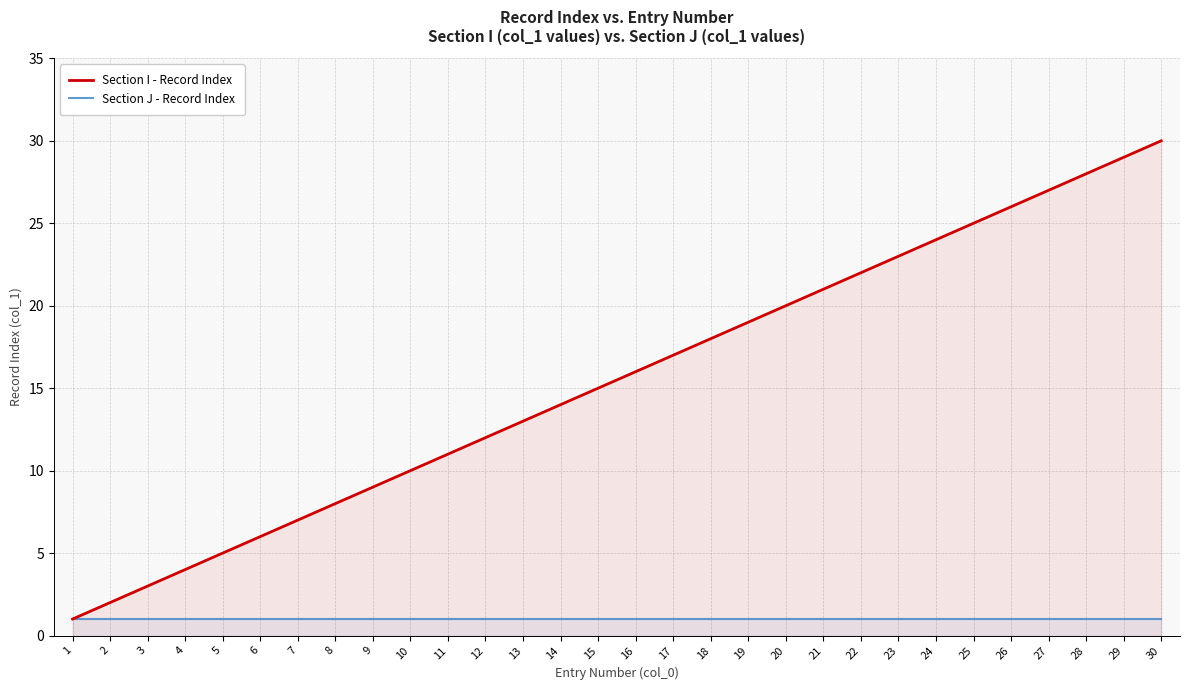

What are all the series names shown in the legend?

Section I - Record Index, Section J - Record Index